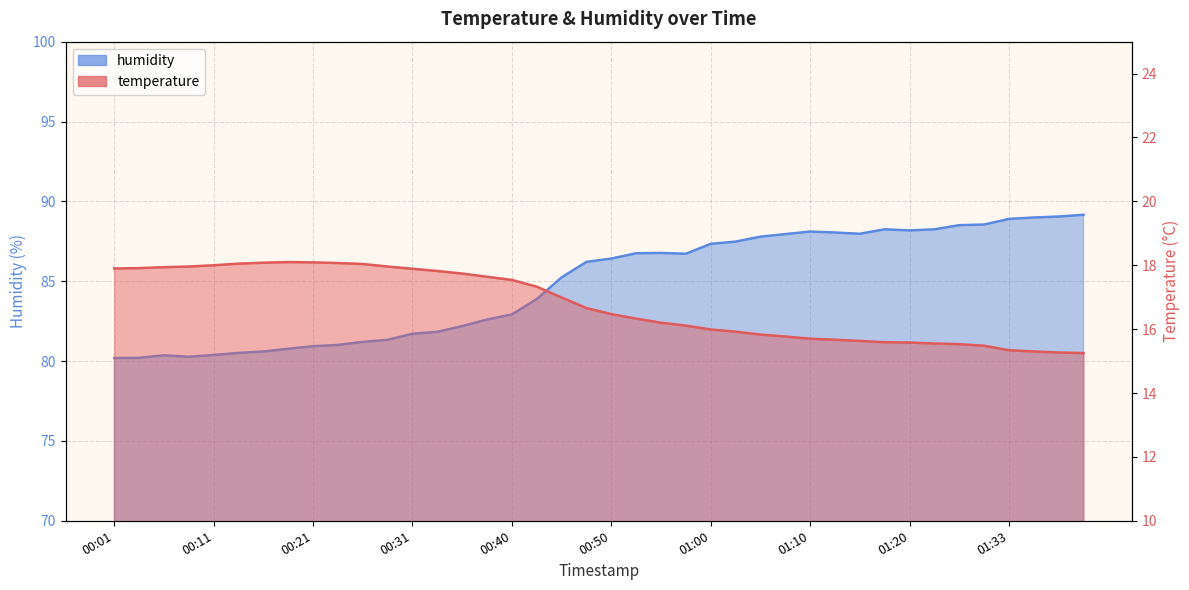

How many data points does each series have?

40